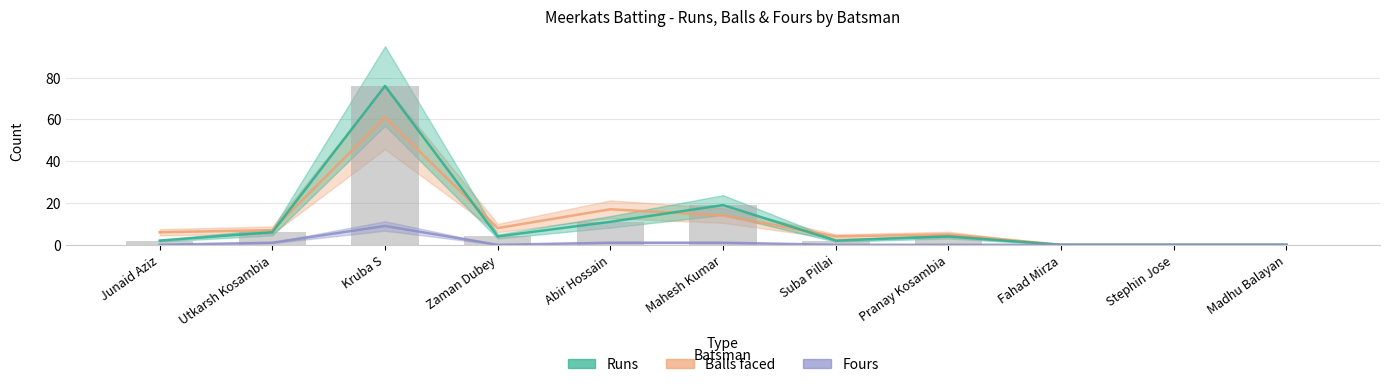

Reading right to left, list all the values displayed in this chart.

Balls faced: Madhu Balayan=0	Stephin Jose=0	Fahad Mirza=0	Pranay Kosambia=5	Suba Pillai=4	Mahesh Kumar=14	Abir Hossain=17	Zaman Dubey=8	Kruba S=61	Utkarsh Kosambia=7	Junaid Aziz=6
Runs: Madhu Balayan=0	Stephin Jose=0	Fahad Mirza=0	Pranay Kosambia=4	Suba Pillai=2	Mahesh Kumar=19	Abir Hossain=11	Zaman Dubey=4	Kruba S=76	Utkarsh Kosambia=6	Junaid Aziz=2
Fours: Madhu Balayan=0	Stephin Jose=0	Fahad Mirza=0	Pranay Kosambia=0	Suba Pillai=0	Mahesh Kumar=1	Abir Hossain=1	Zaman Dubey=0	Kruba S=9	Utkarsh Kosambia=1	Junaid Aziz=0